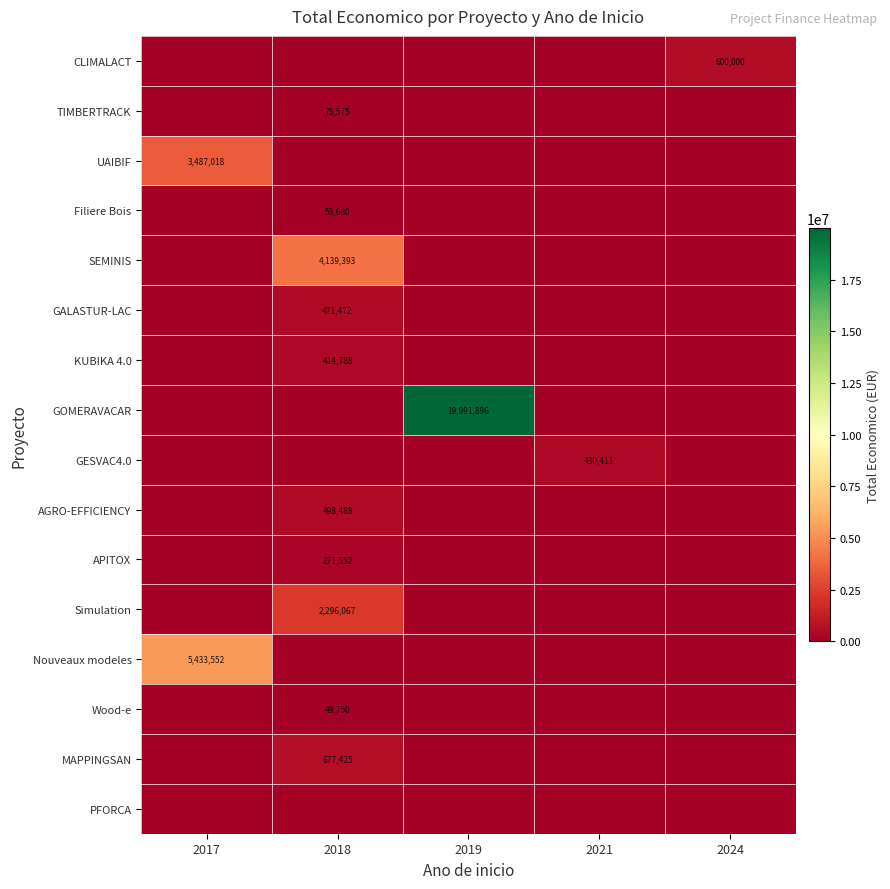

True or false: APITOX has a value of 271552 at 2018.

True